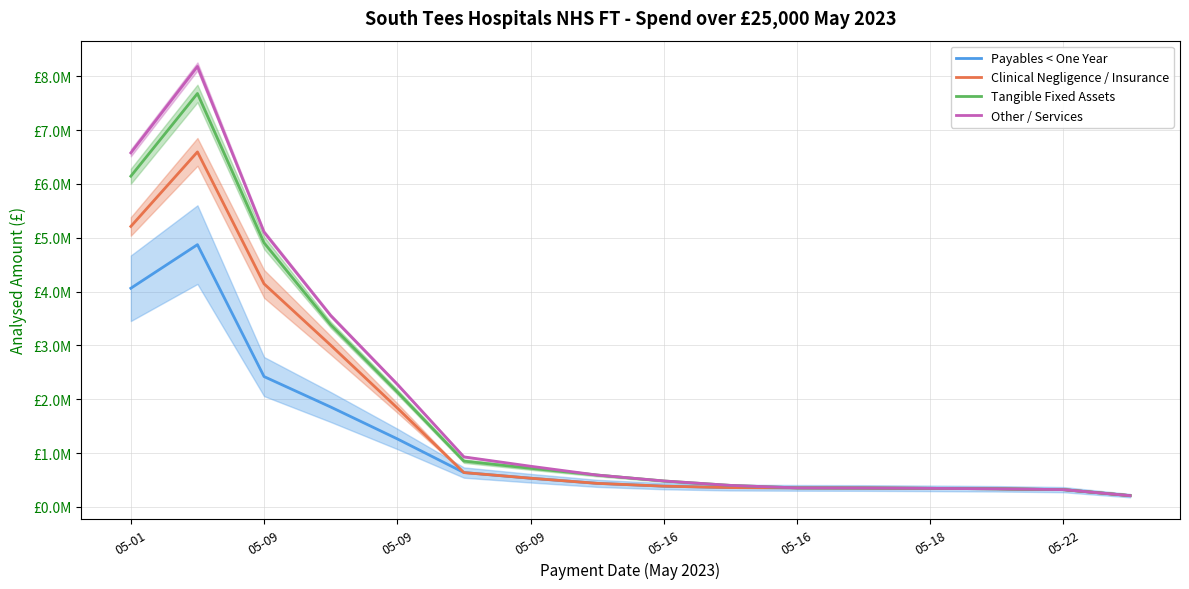

Where is Clinical Negligence / Insurance nearest to the value 3401724?

05-09